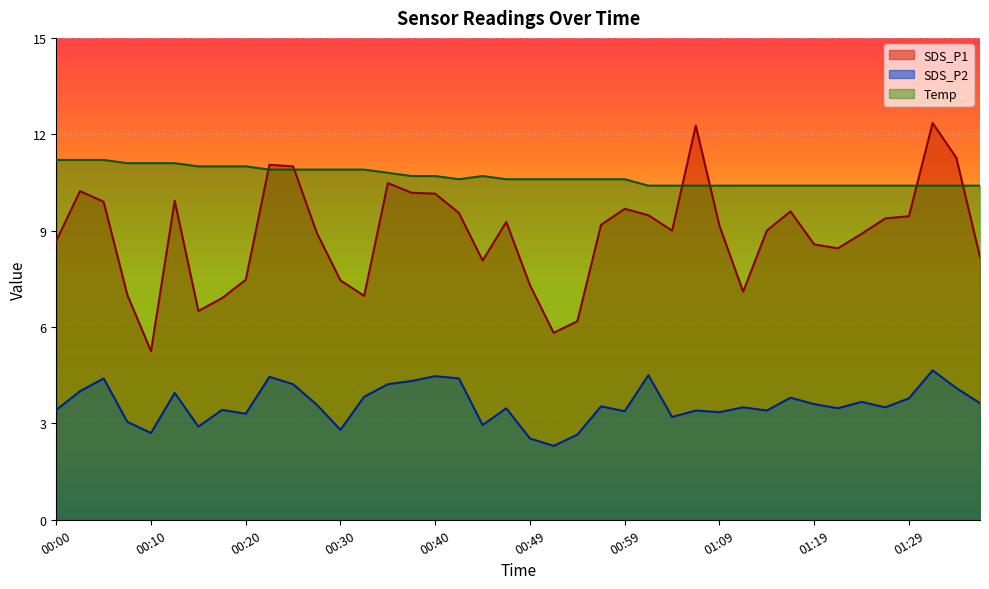

True or false: Temp and SDS_P1 cross at least once.

True